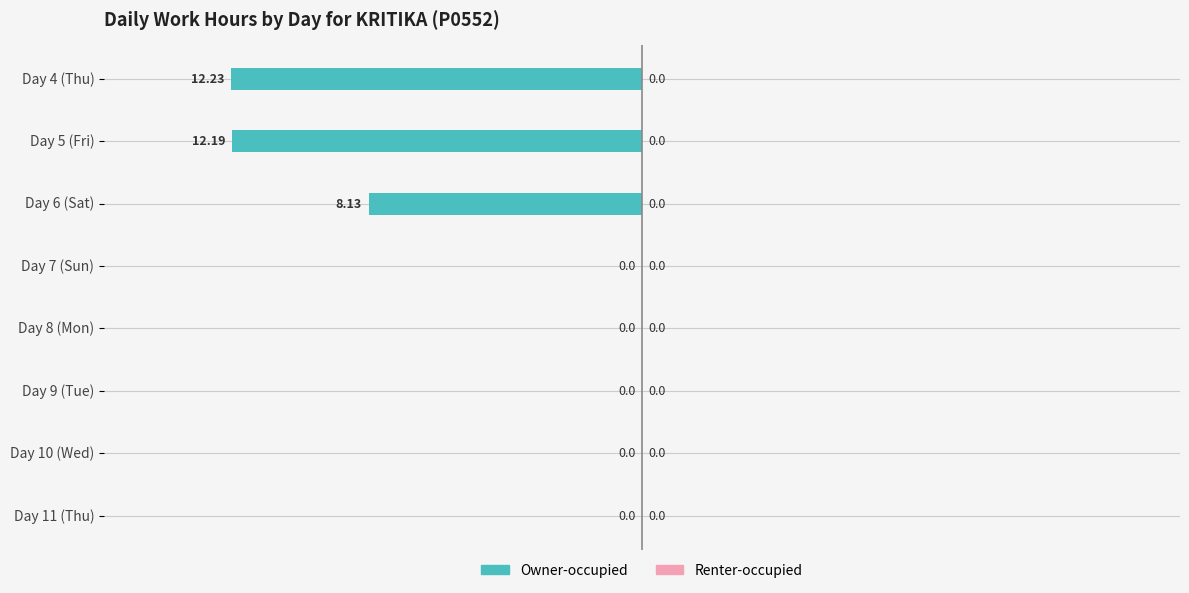

What is the change in value from Day 6 (Sat) to Day 11 (Thu)?

+8.1